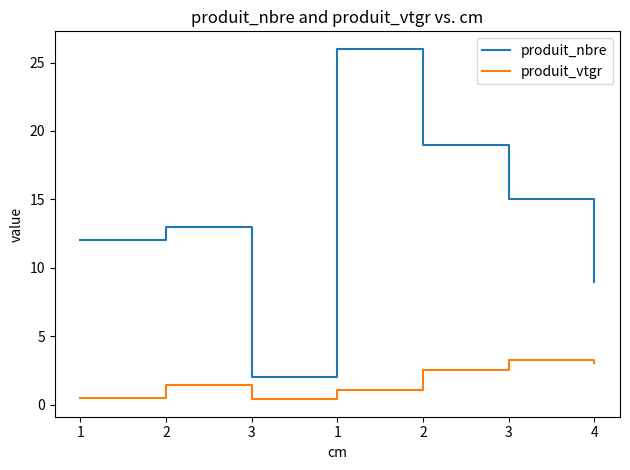

What is the sum of the produit_vtgr values at 2 and 1?

2.5